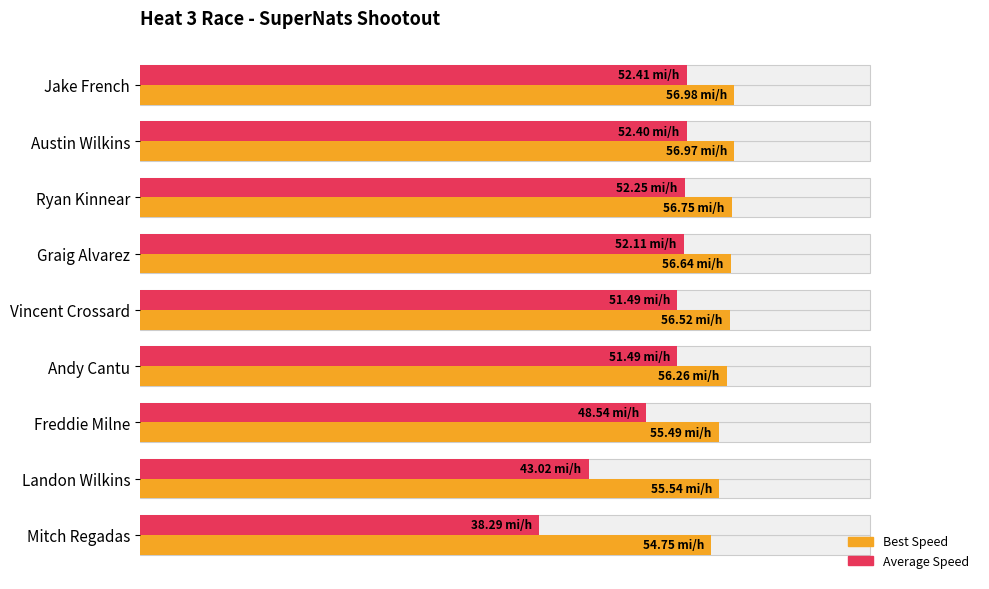

How many bars are there in total?

18